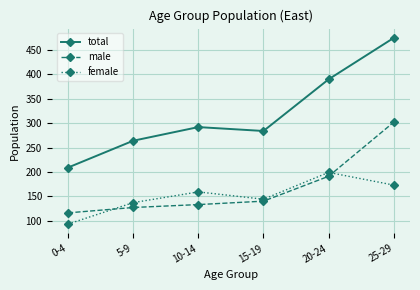

The value of male at 20-24 is 332. True or false?

False